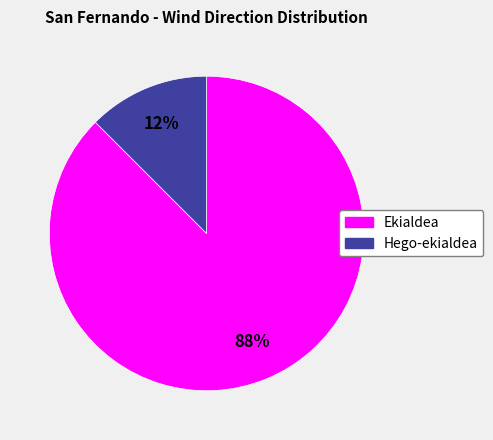

To the nearest percent, what is the average slice percentage?

50%